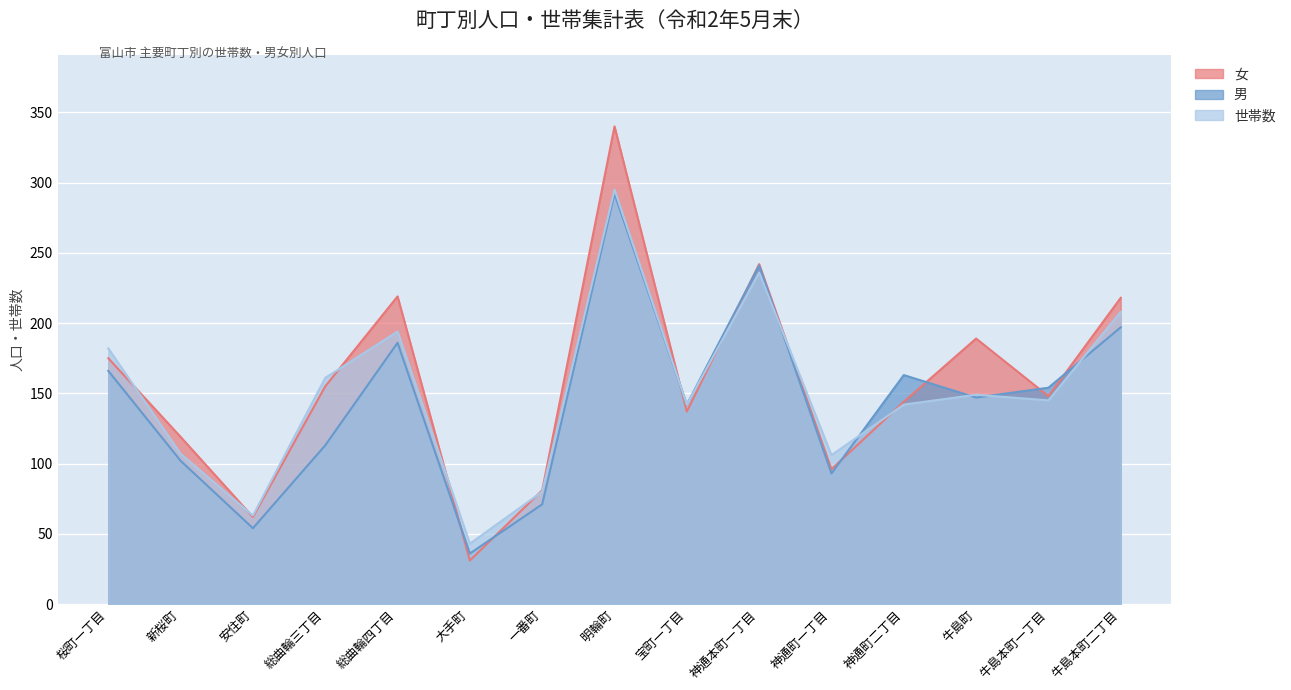

At which category does 世帯数 reach its first local peak?

総曲輪四丁目